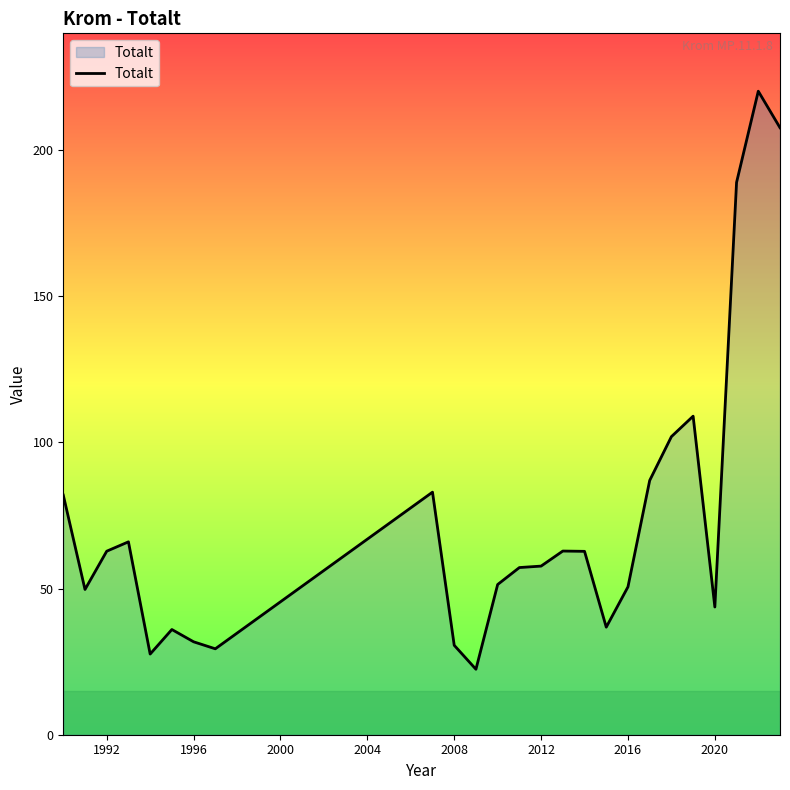

What is the difference between the maximum and minimum values?

197.8